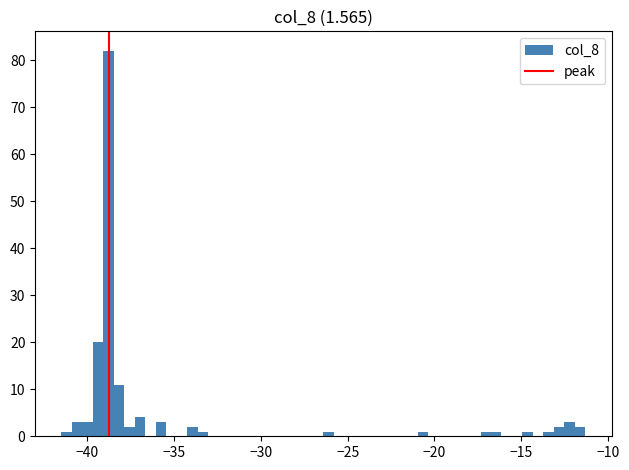

Read against the x-axis, roughly where is the centre of the tallest bar?

-39.0